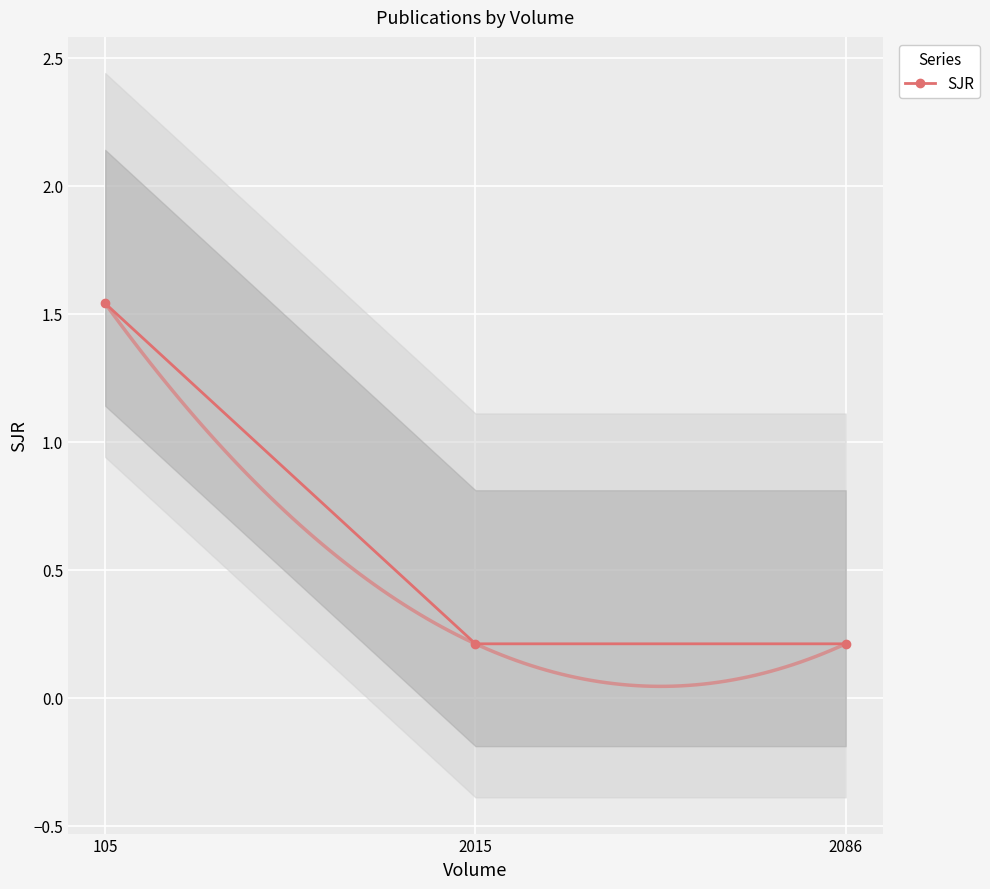

The chart shows a value of 2.2 at 105. True or false?

False